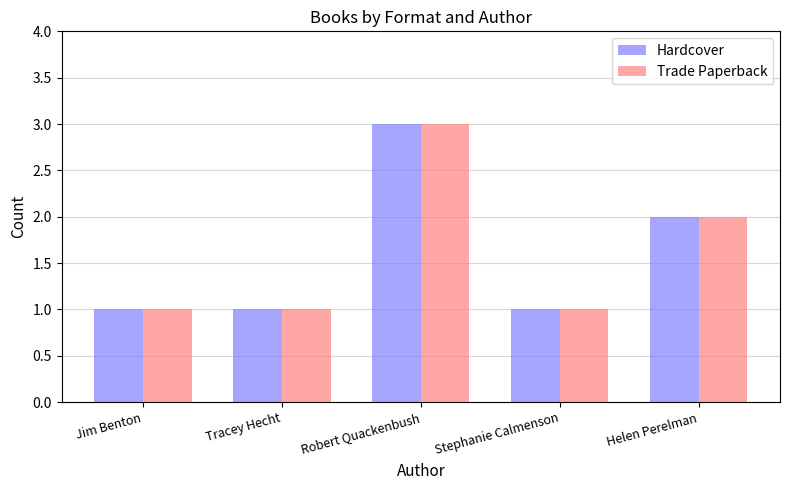

What is the label of the 4th bar from the right?

Tracey Hecht